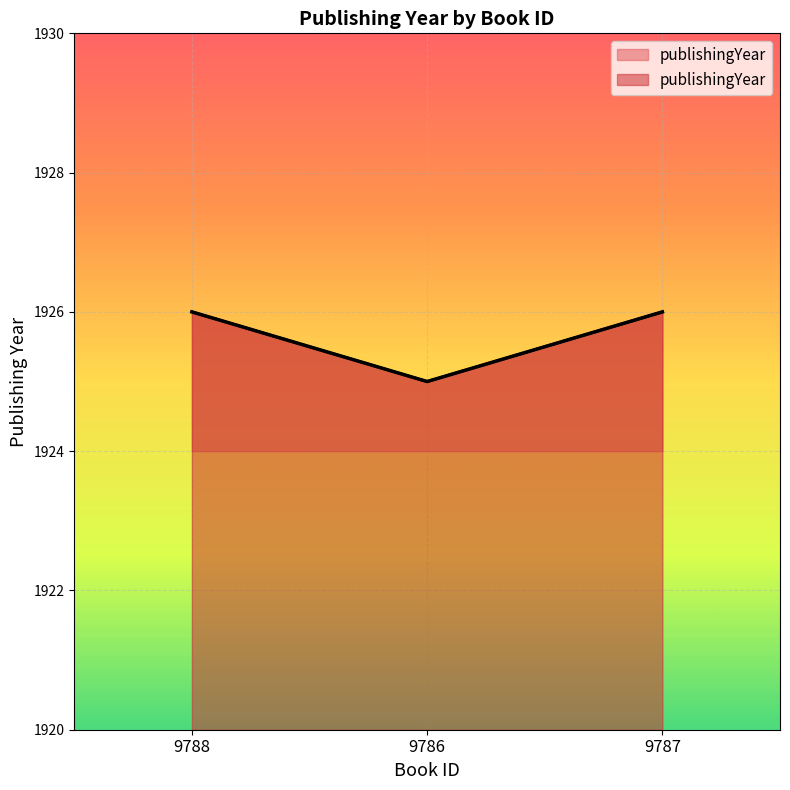

The chart shows a value of 3041 at 9786. True or false?

False